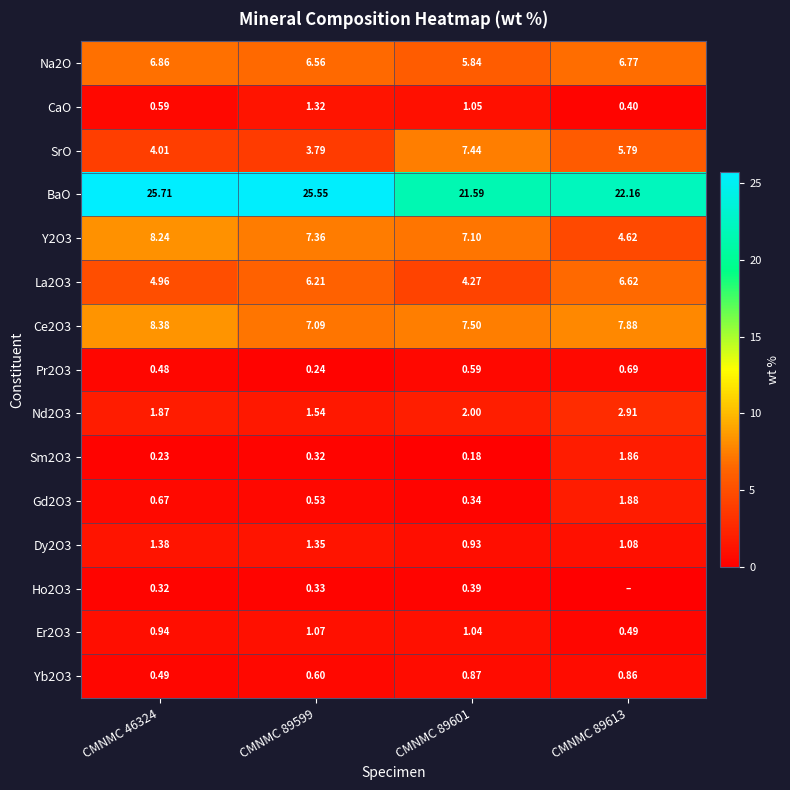

Is the value of Y2O3 at CMNMC 46324 greater than the value of Nd2O3 at CMNMC 89613?

Yes